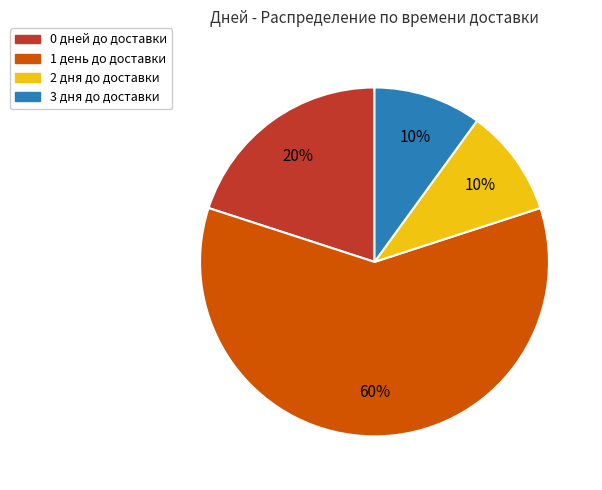

Which slice is the largest?

1 день до доставки